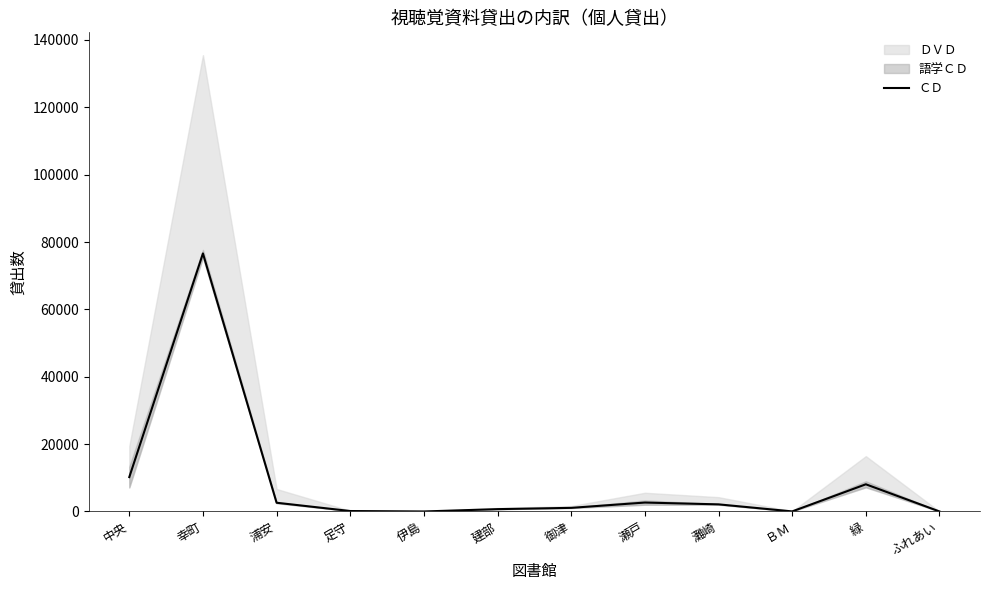

What is the sum of the values at 緑 and ふれあい?

8070